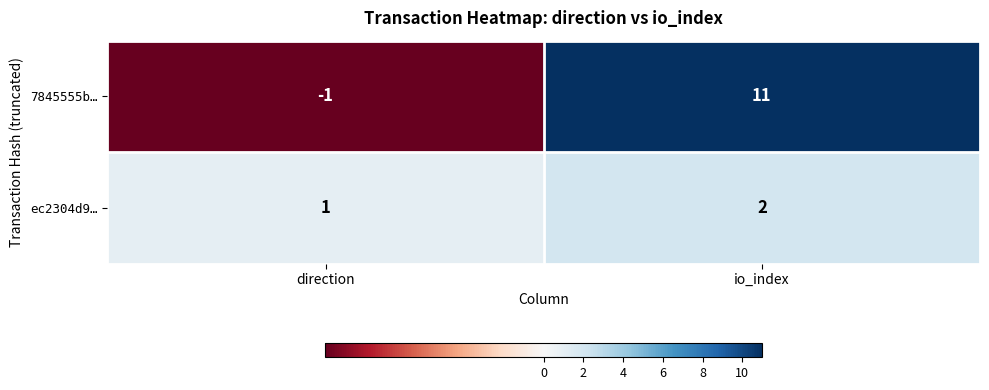

How many distinct data groups are displayed?

2